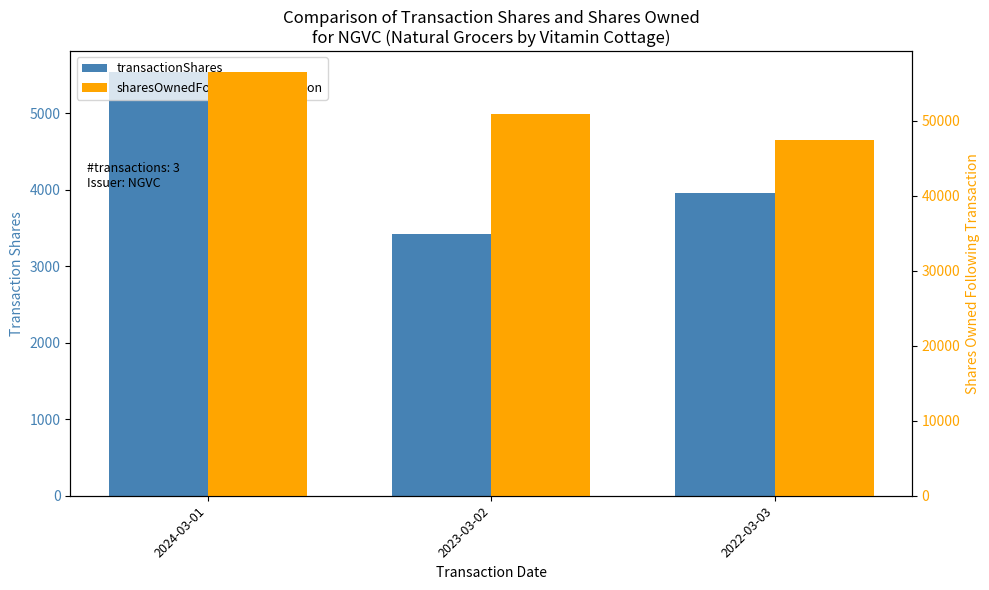

What is the sum of all transactionShares values?

12917